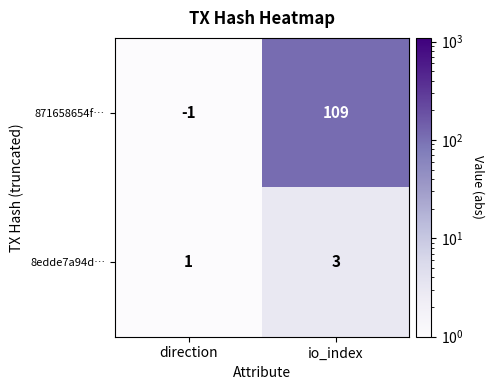

Reading left to right, list all the values displayed in this chart.

871658654f…: direction=-1	io_index=109
8edde7a94d…: direction=1	io_index=3